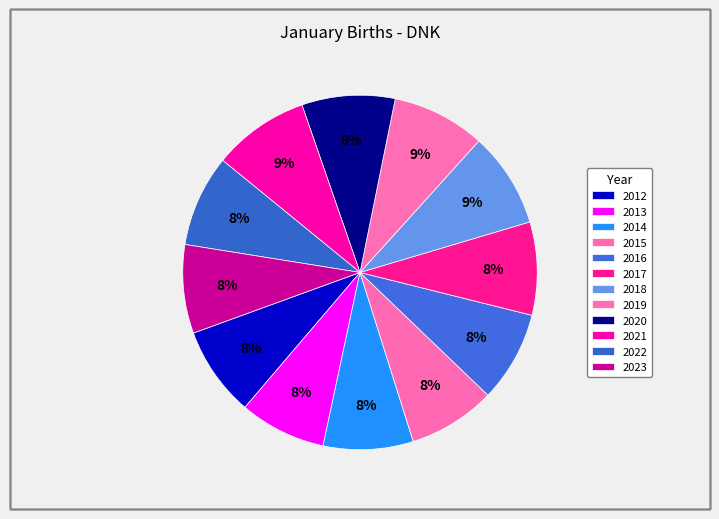

Count the number of slices in the pie.

12